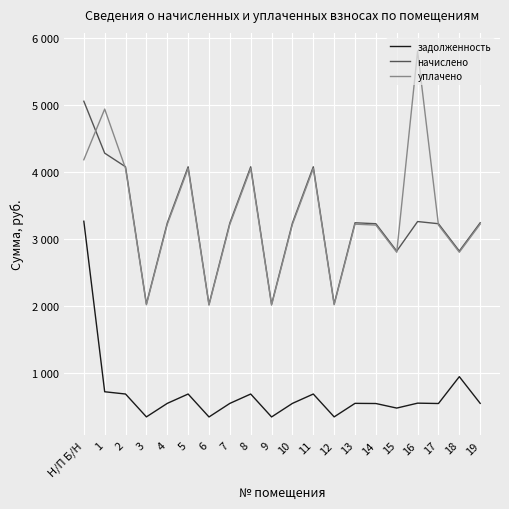

At which label does уплачено first exceed 3214?

Н/П Б/Н